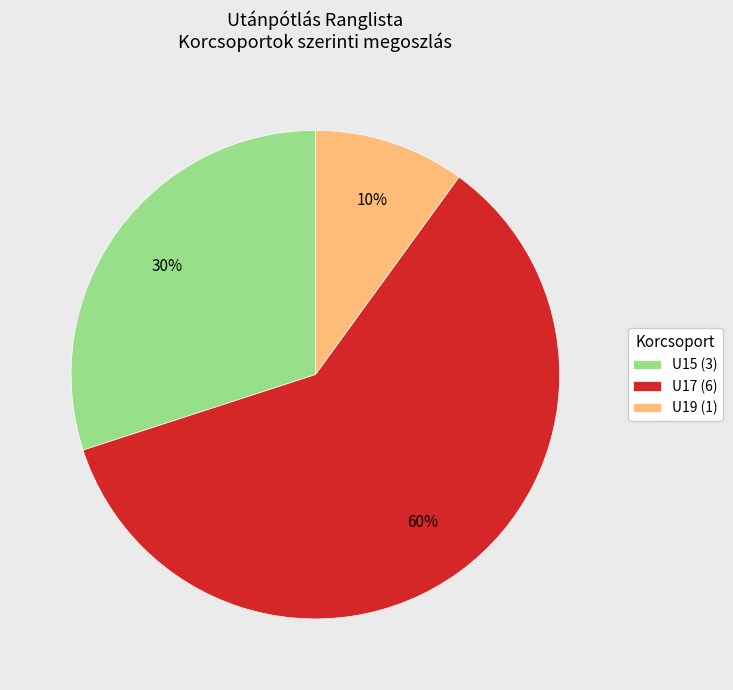

Which slice represents more than half of the pie?

U17 (6)